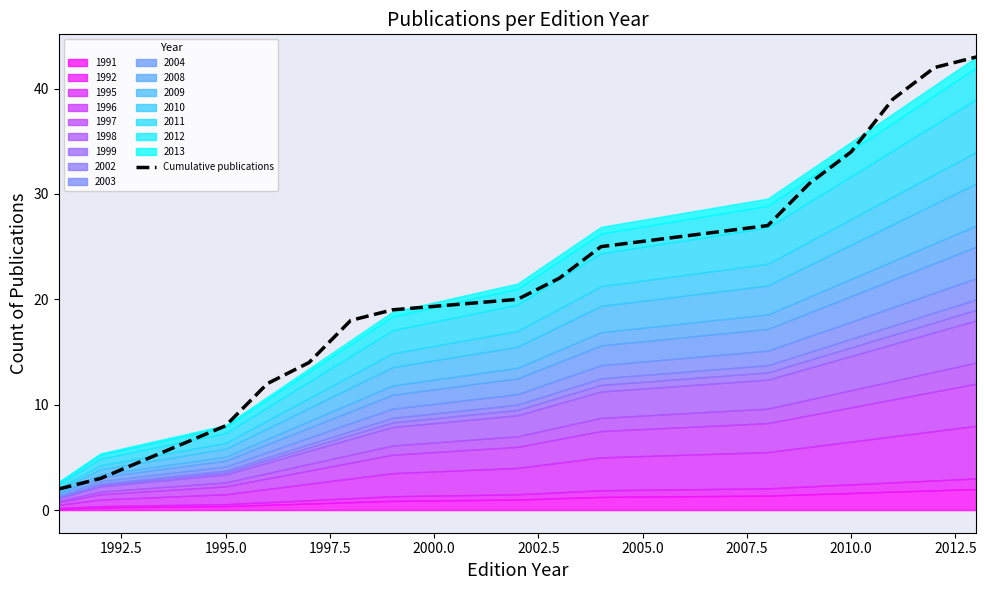

The Cumulative publications series shows 34 at 2010.0. True or false?

True